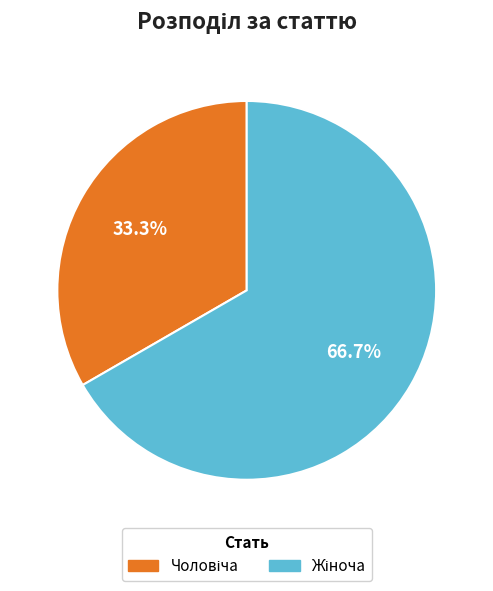

Is there a majority slice in this chart?

Yes